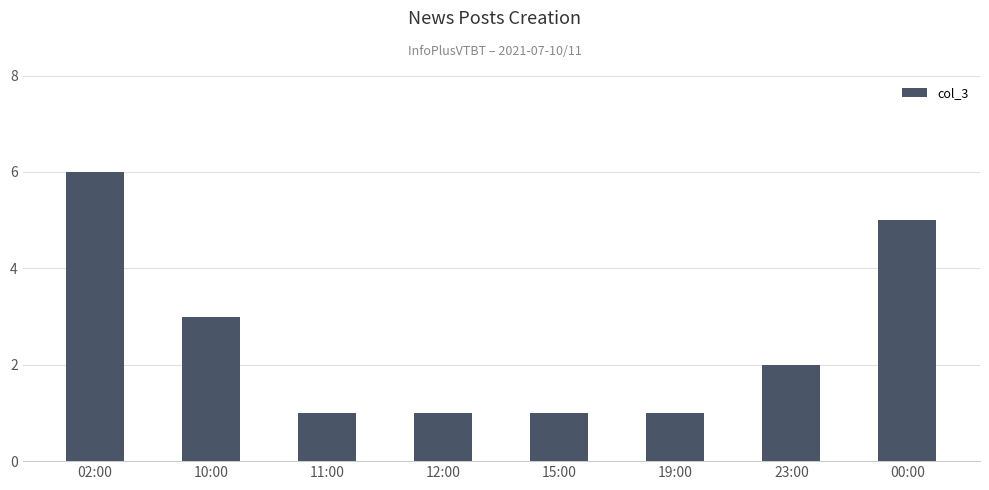

What position from the right is 23:00?

2